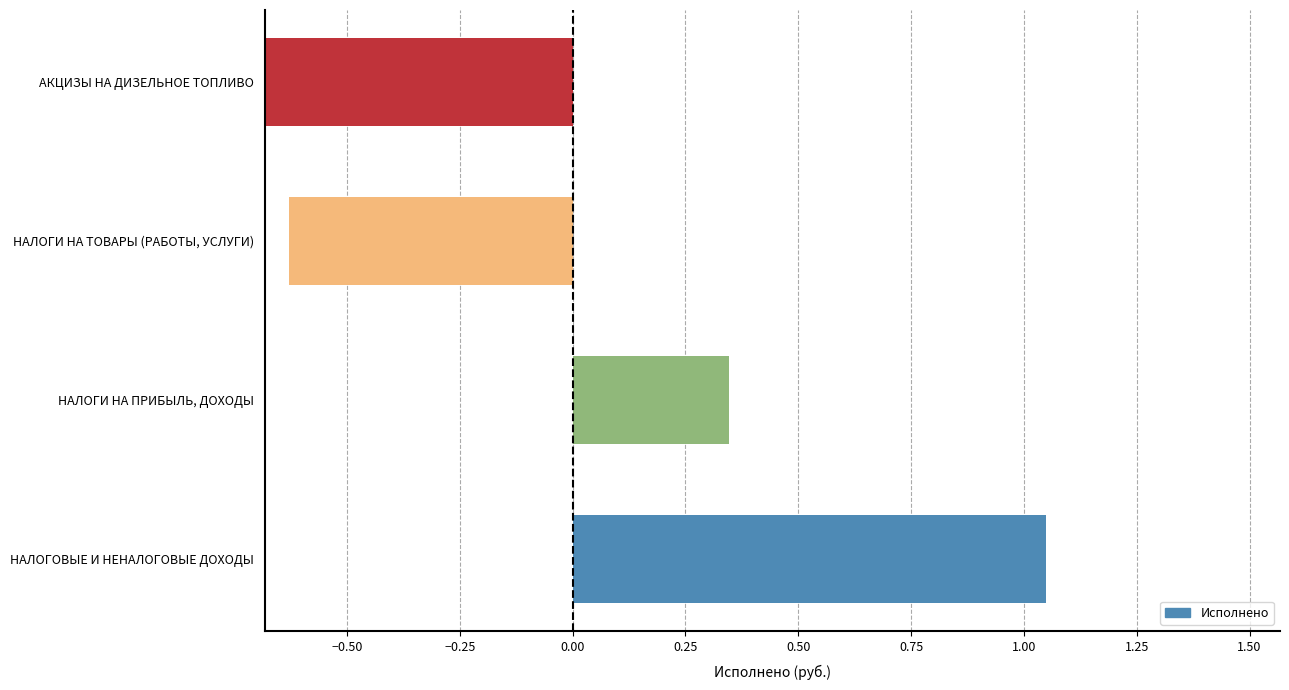

Reading left to right, extract all data points from this chart.

1.0	0.3	-0.6	-0.8